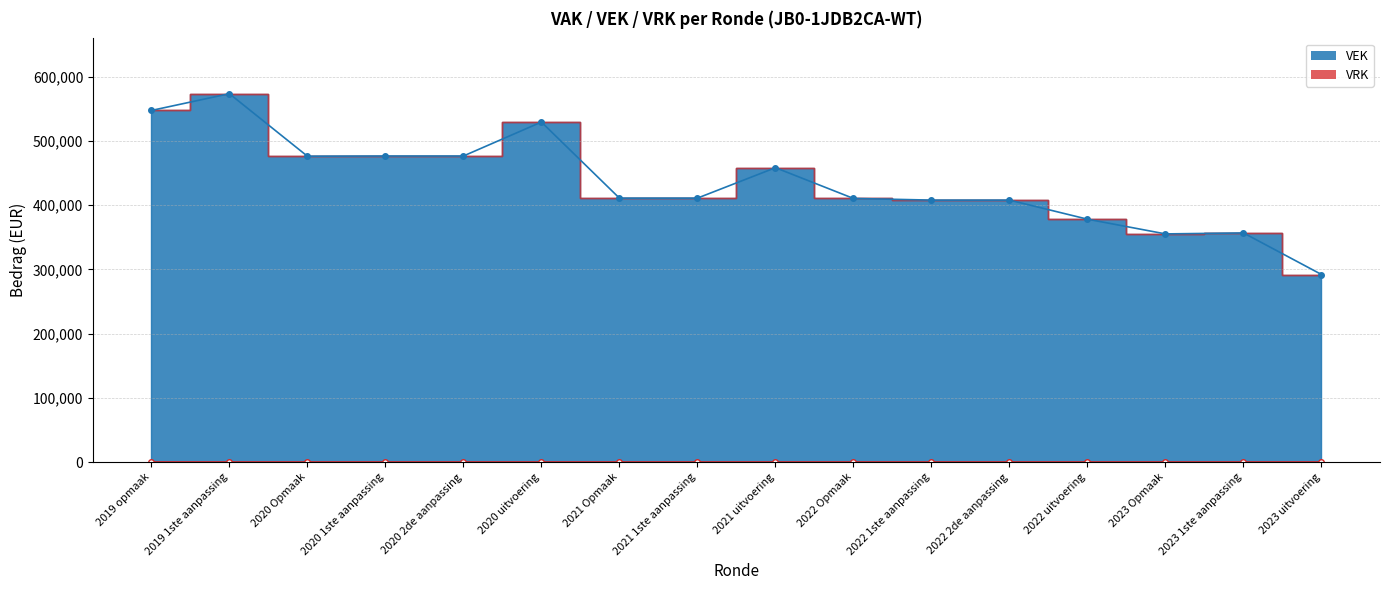

Which category has the highest value across all series?

2019 1ste aanpassing